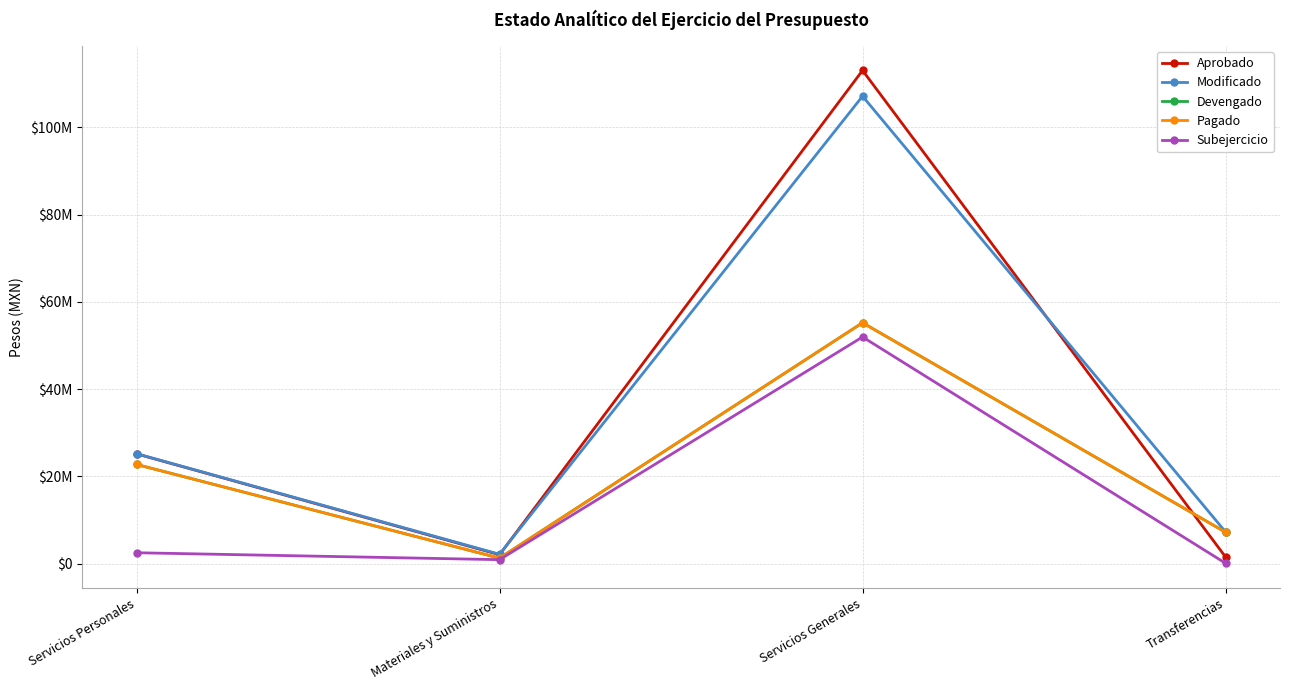

Is this an area chart (filled region under the line)?

No